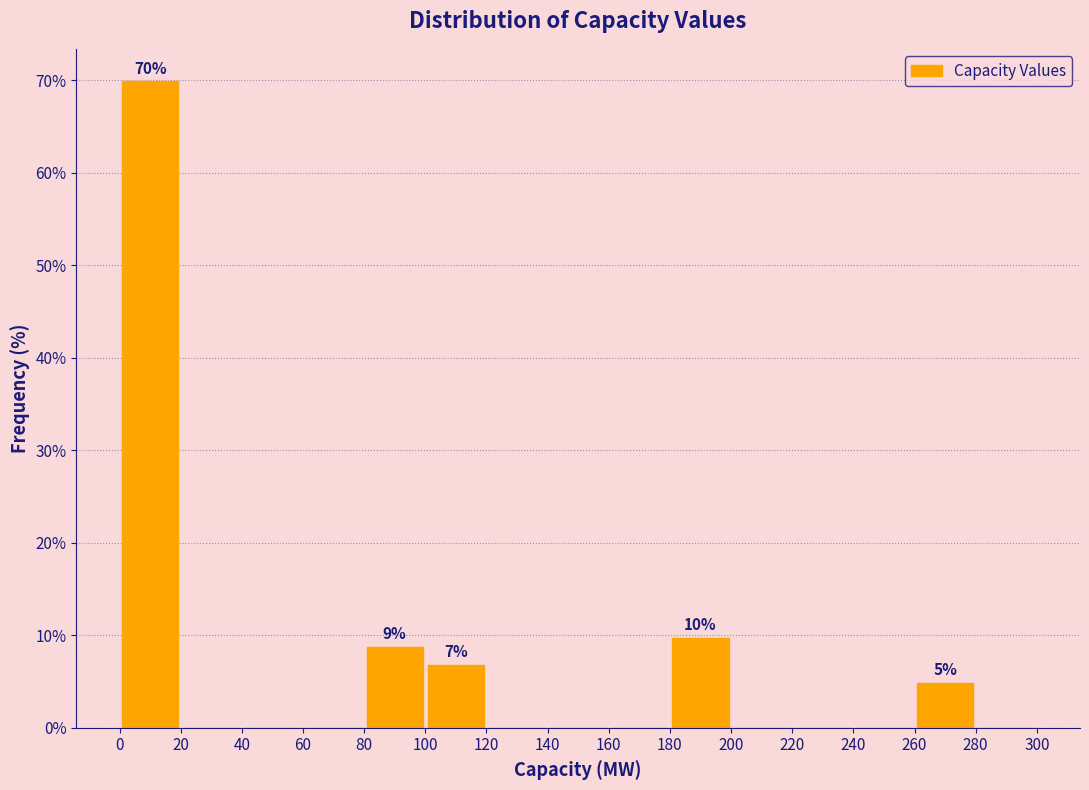

Over which range of the x-axis is the bar tallest?

0 to 20